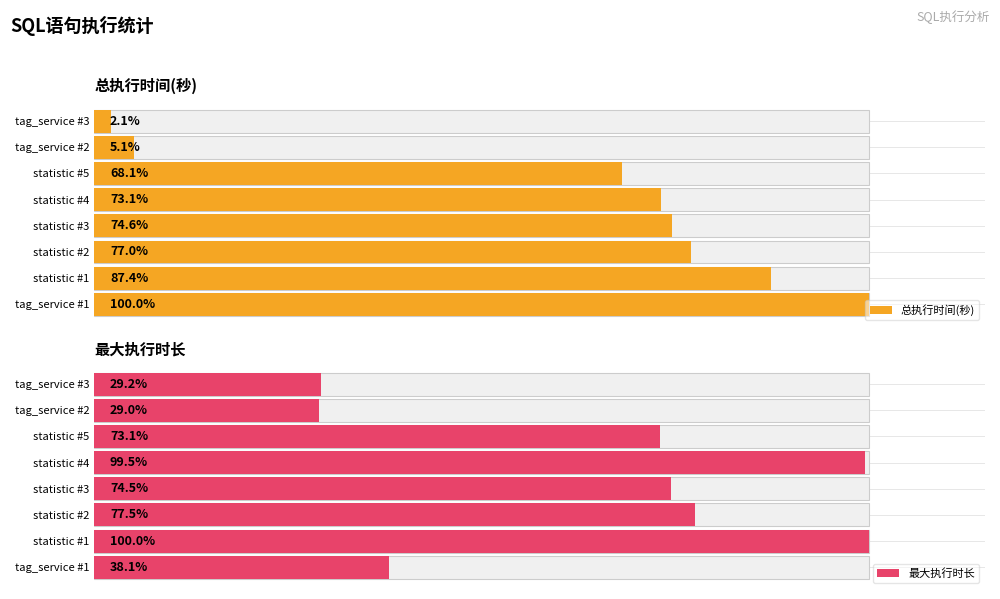

What is the average value of the 总执行时间(秒) series?

6934